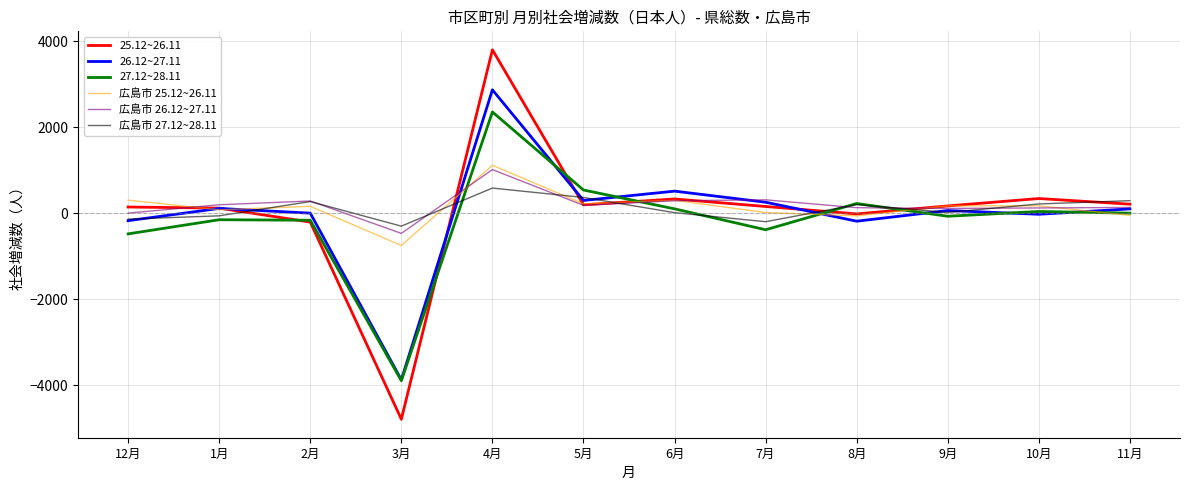

Which series has the largest range (max minus min)?

25.12~26.11